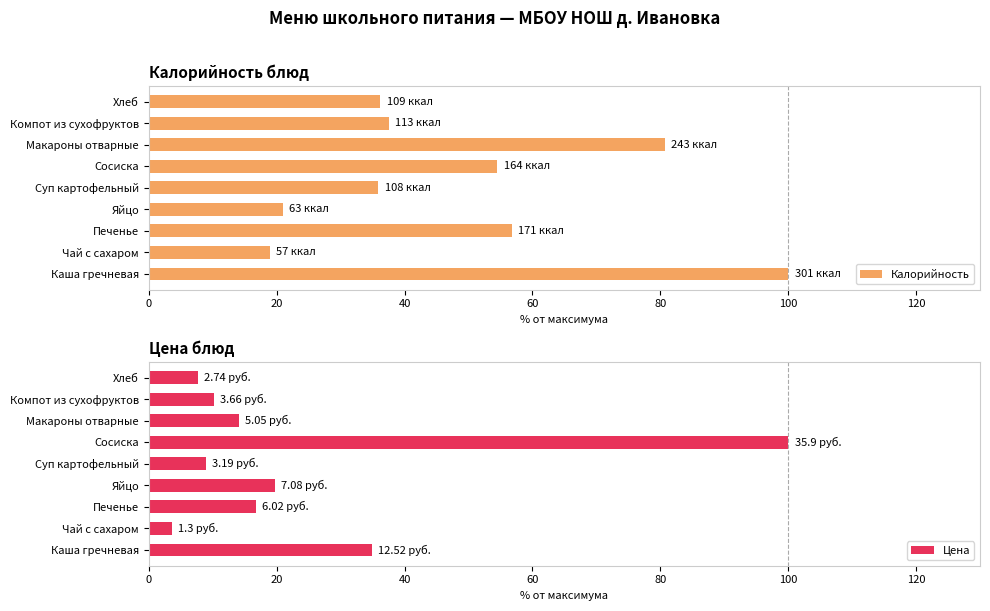

Which series has the widest spread of values?

Цена